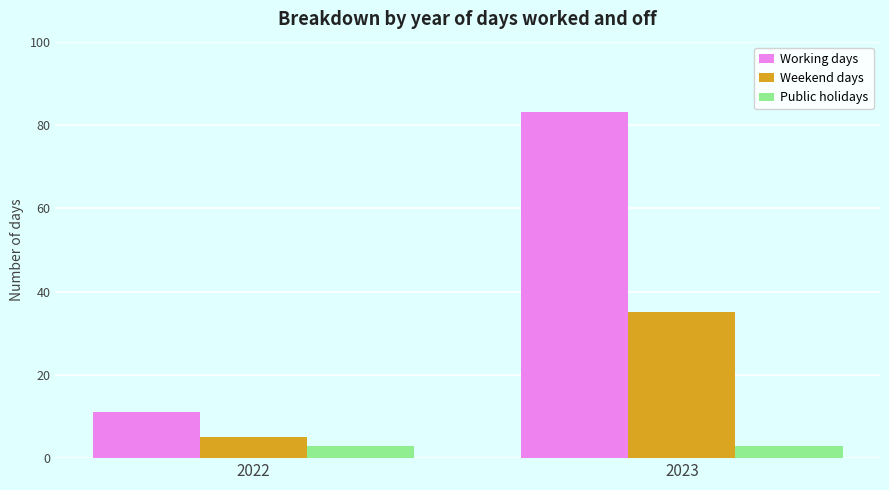

Reading left to right, list all the values displayed in this chart.

Working days: 2022=11	2023=83
Weekend days: 2022=5	2023=35
Public holidays: 2022=3	2023=3